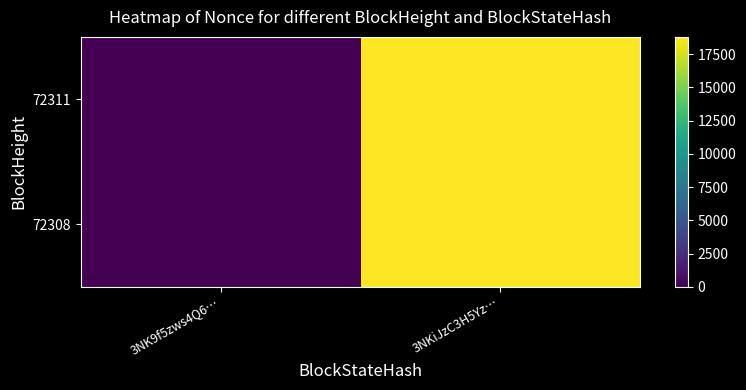

What is the greatest value displayed?

18808